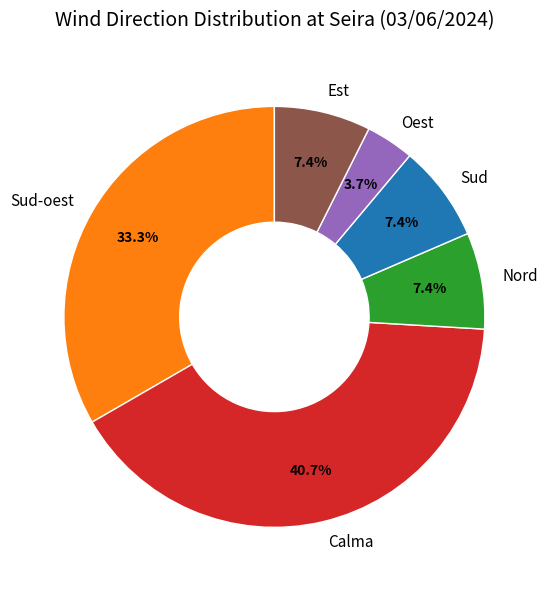

To the nearest percent, what is the difference between the largest and smallest slice percentages?

37%